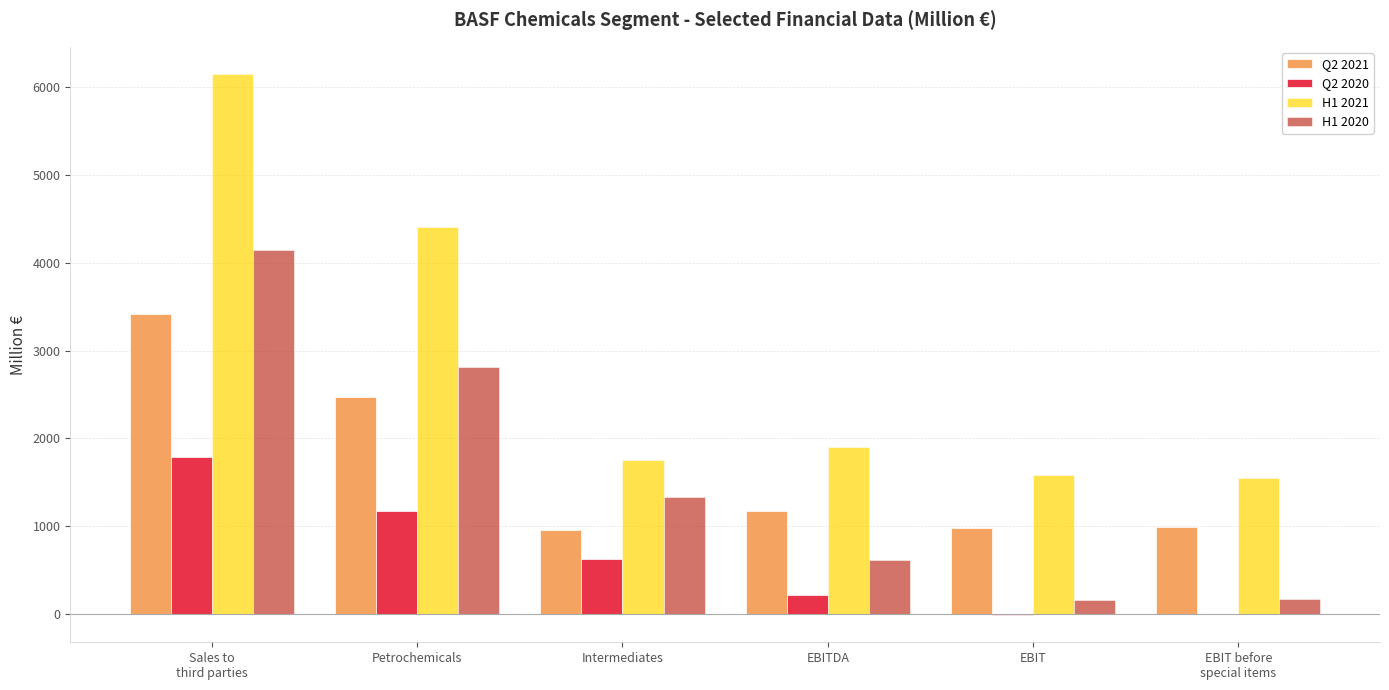

Are the bars horizontal?

No